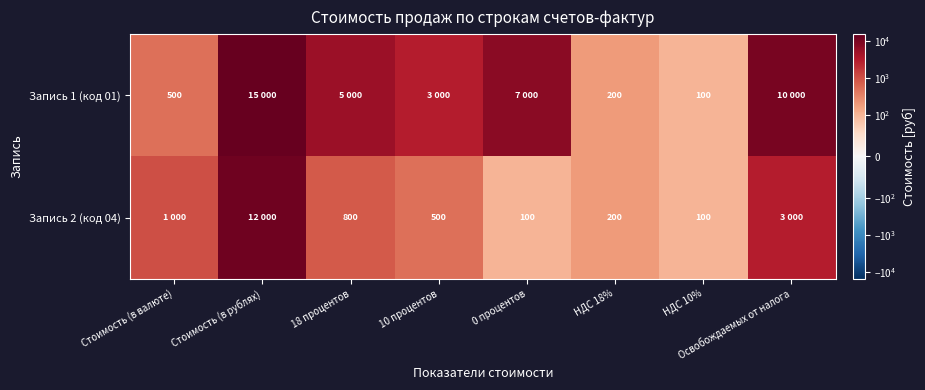

True or false: Запись 2 (код 04) has a value of 141 at НДС 10%.

False